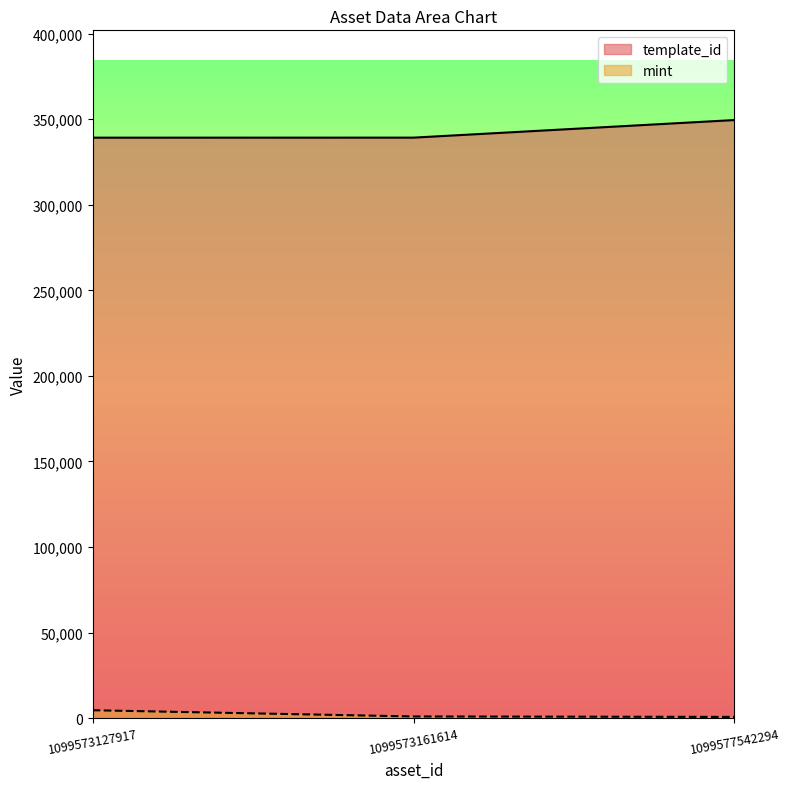

What is the lowest value of the template_id series?

339228